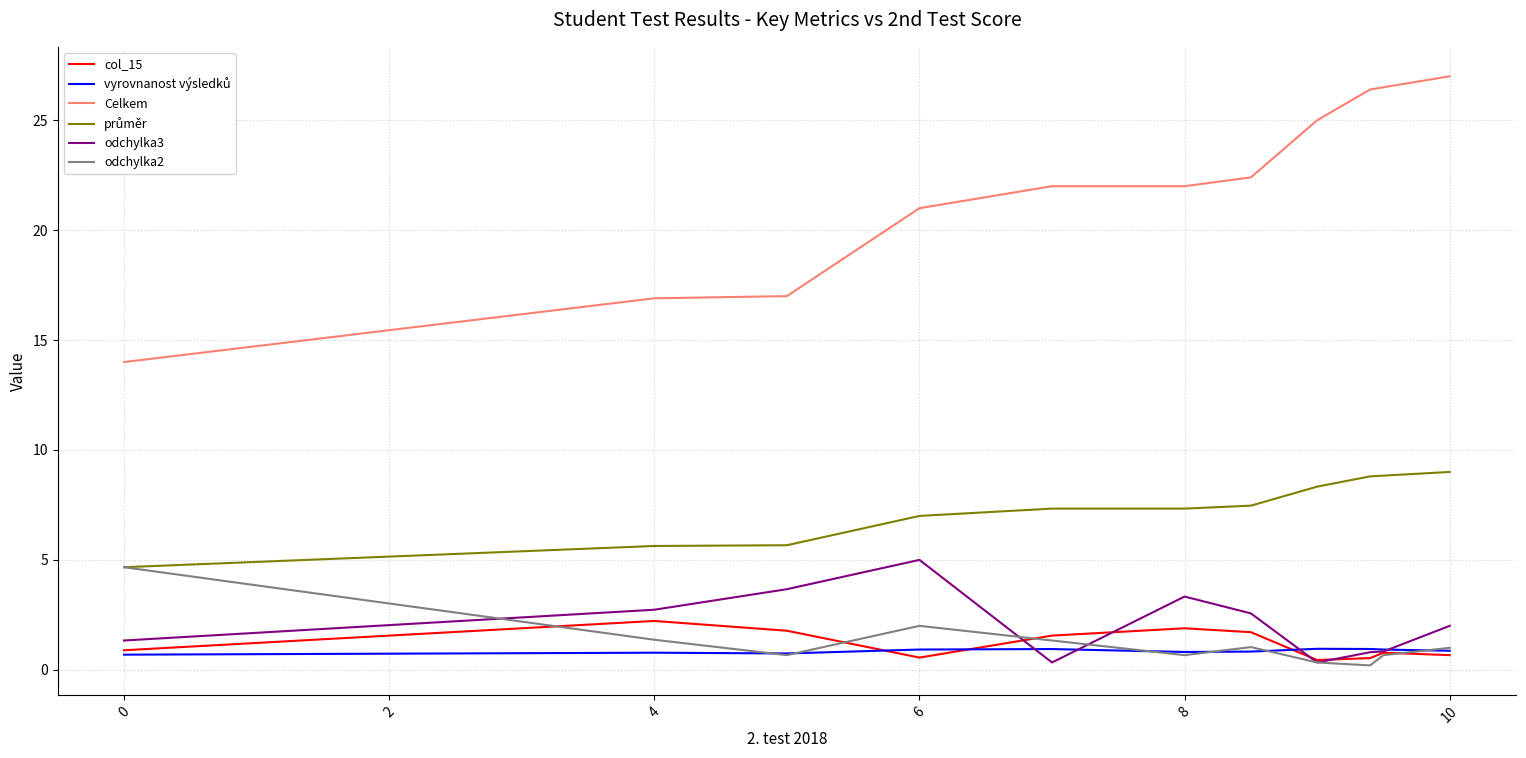

Count the number of categories in the chart.

11